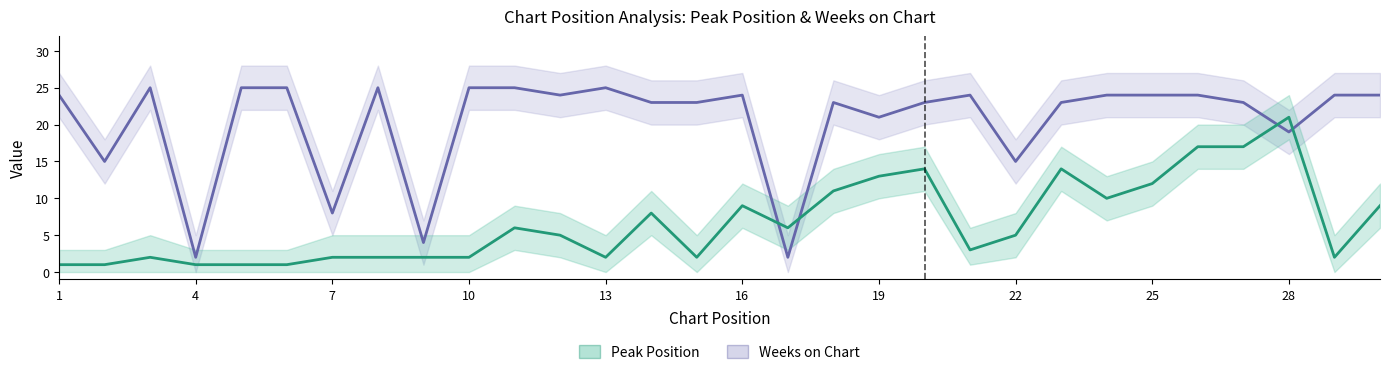

List the series in order of their overall mean, highest first.

Weeks on Chart, Peak Position